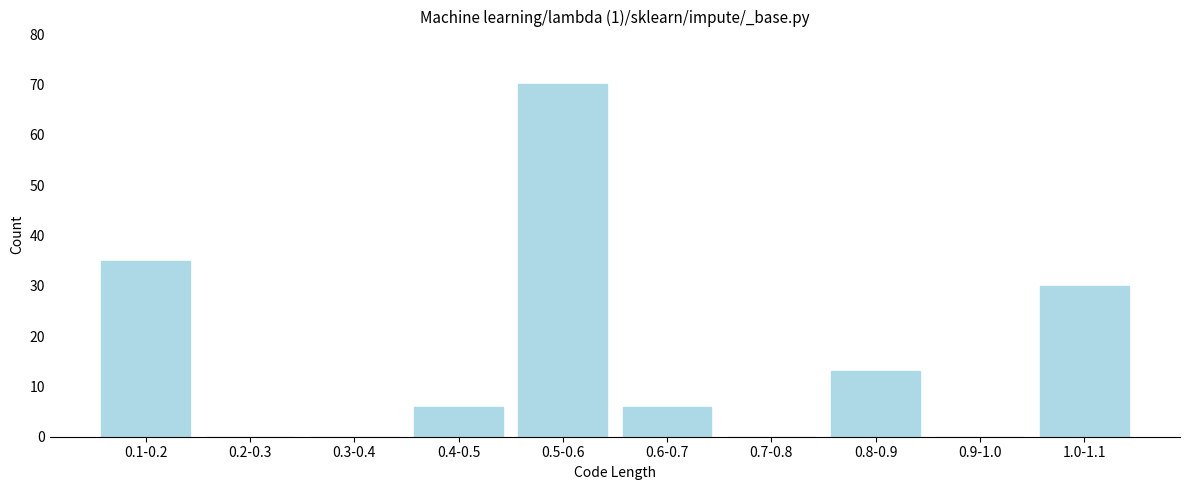

Reading left to right, extract all data points from this chart.

0.1-0.2=35	0.2-0.3=0	0.3-0.4=0	0.4-0.5=6	0.5-0.6=70	0.6-0.7=6	0.7-0.8=0	0.8-0.9=13	0.9-1.0=0	1.0-1.1=30